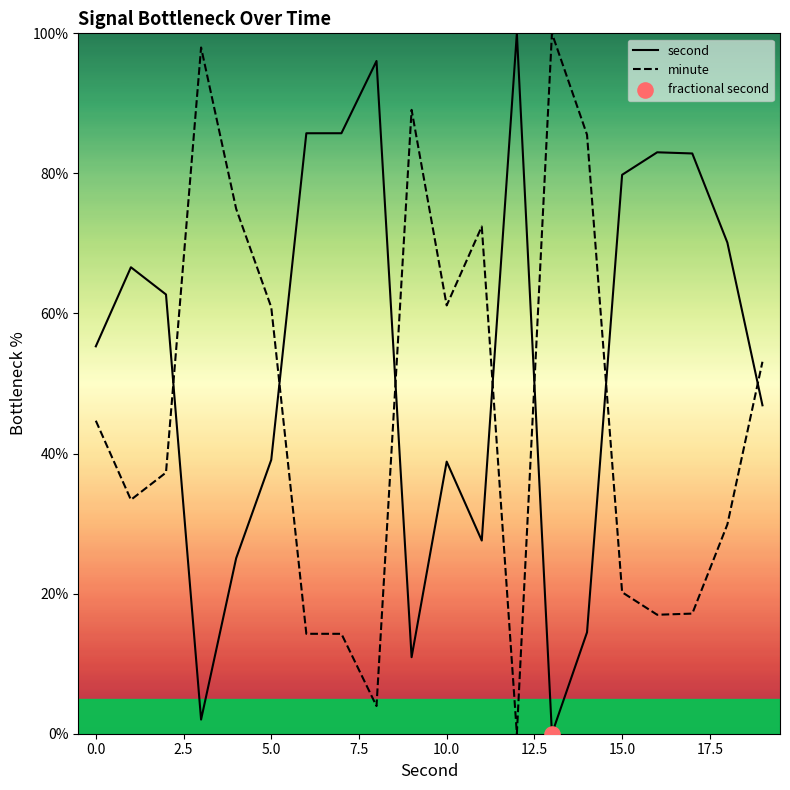

Which series has the largest total across all categories?

second